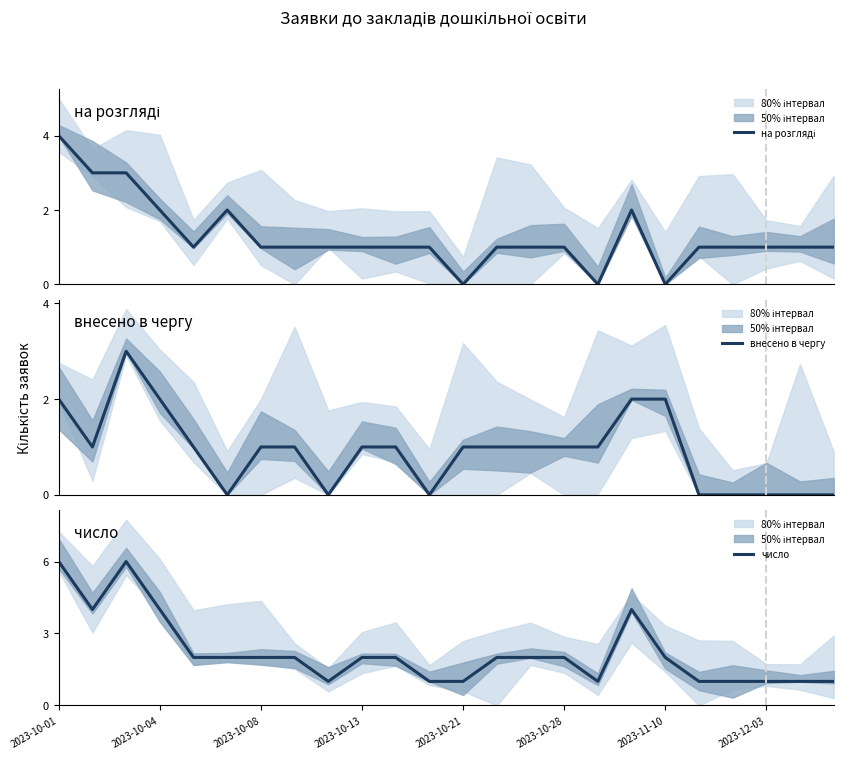

What is the sum of all внесено в чергу values?

22